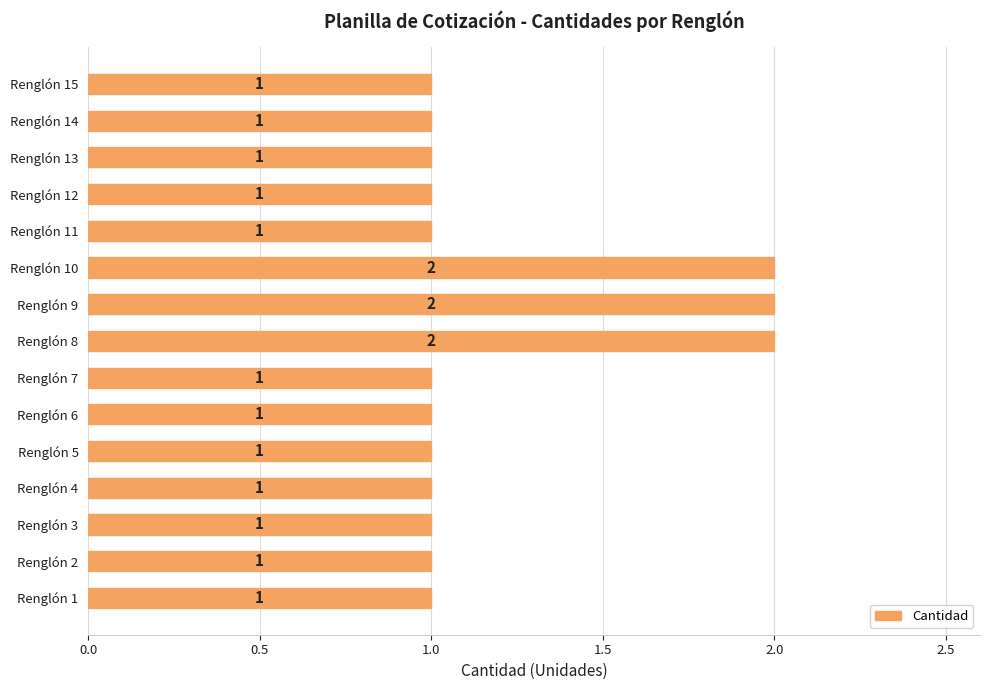

What is the greatest value displayed?

2